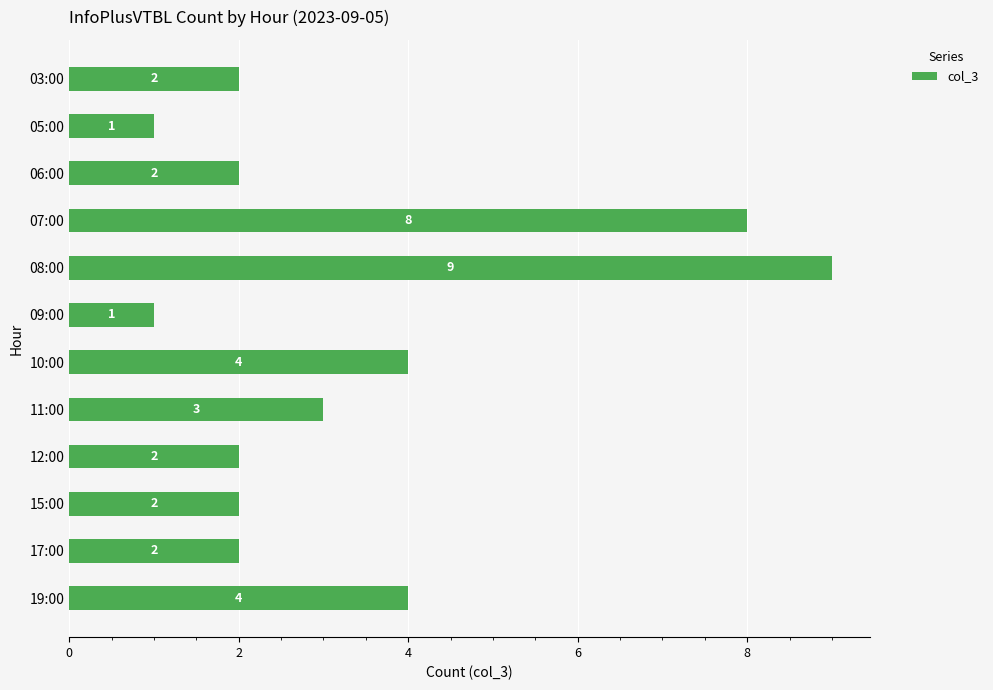

What is the sum of the values at 06:00 and 05:00?

3